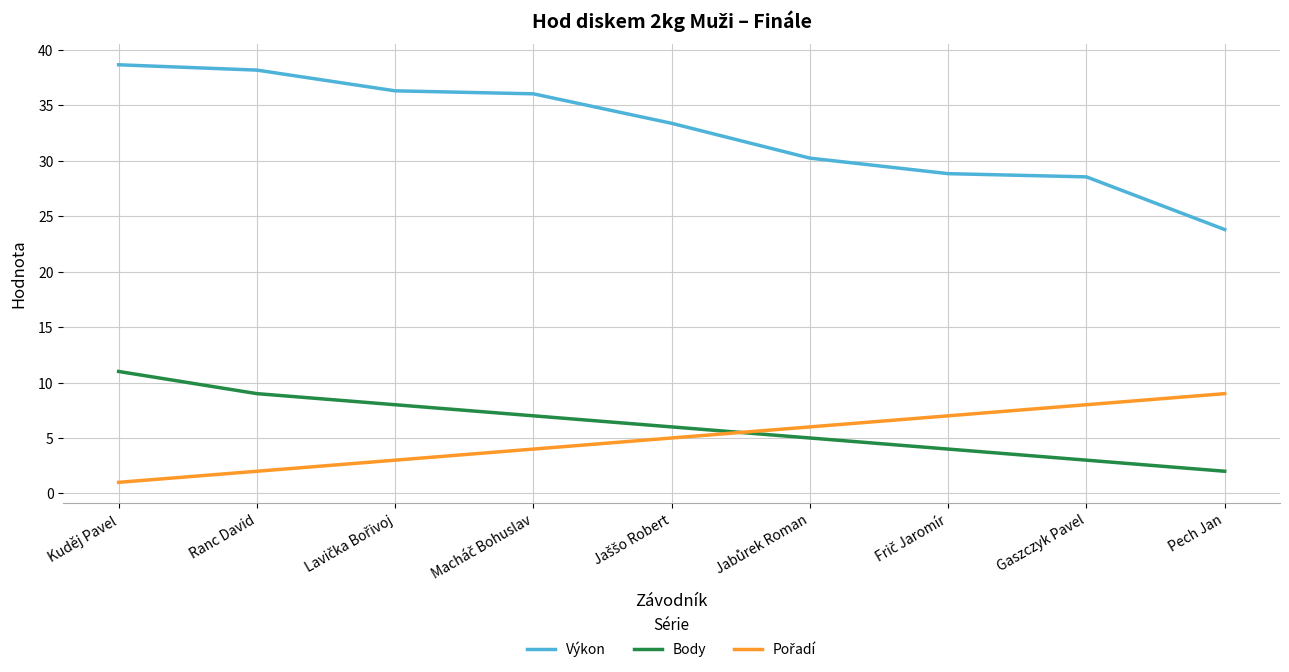

Which category has the lowest value in the Výkon series?

Pech Jan